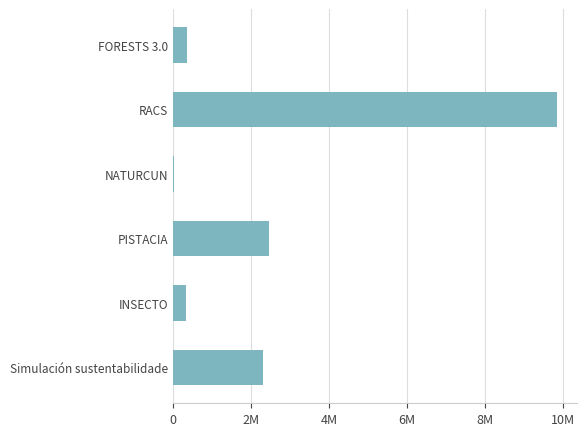

Does the chart contain stacked bars?

No